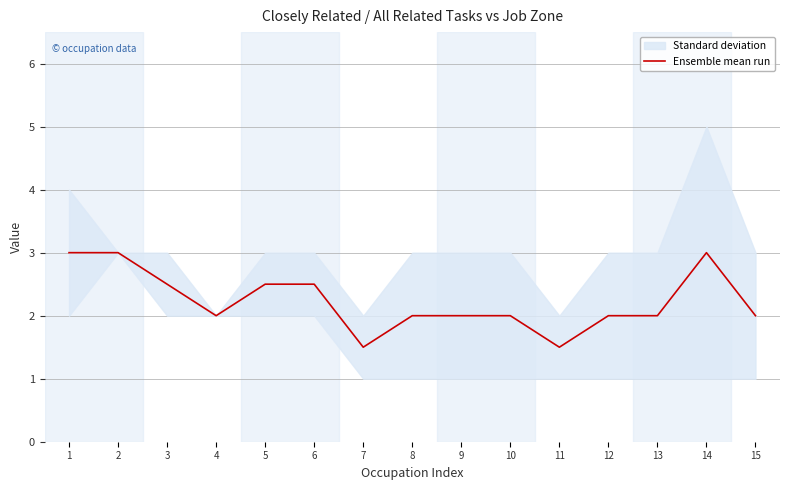

What is the smallest value displayed?

1.5